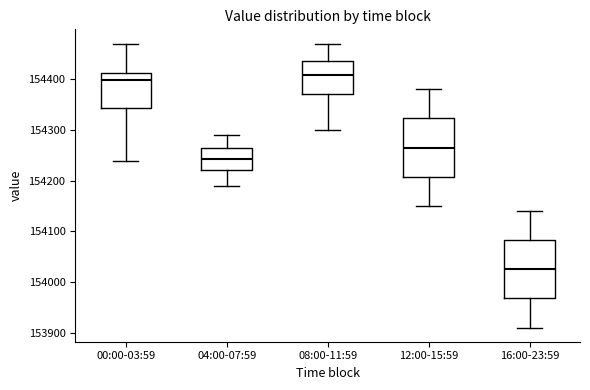

Which box has the lowest median line?

16:00-23:59